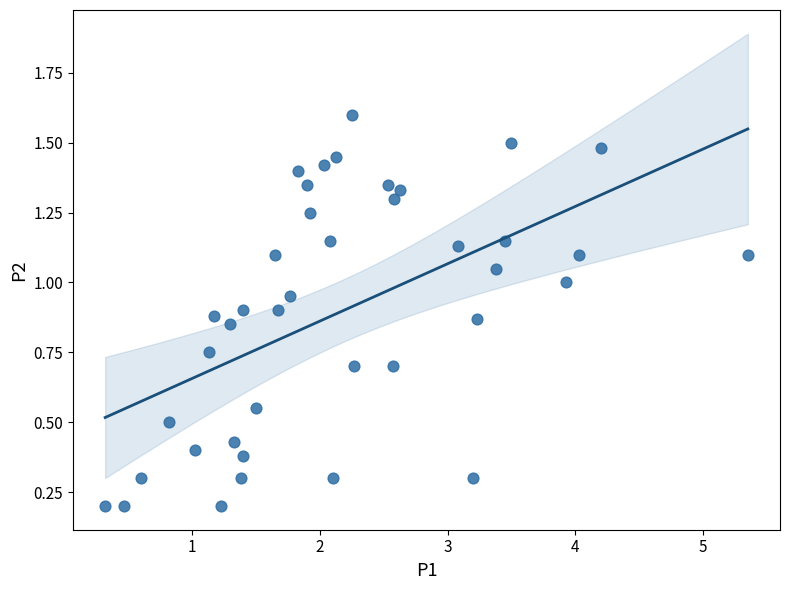

What is the range of X values (max minus min)?

5.0